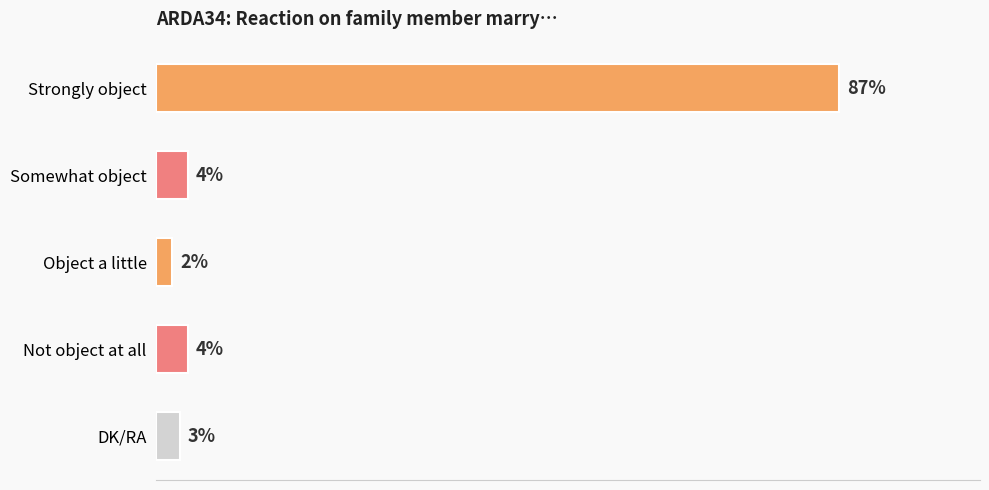

At which category does the chart reach its minimum across all series?

Object a little